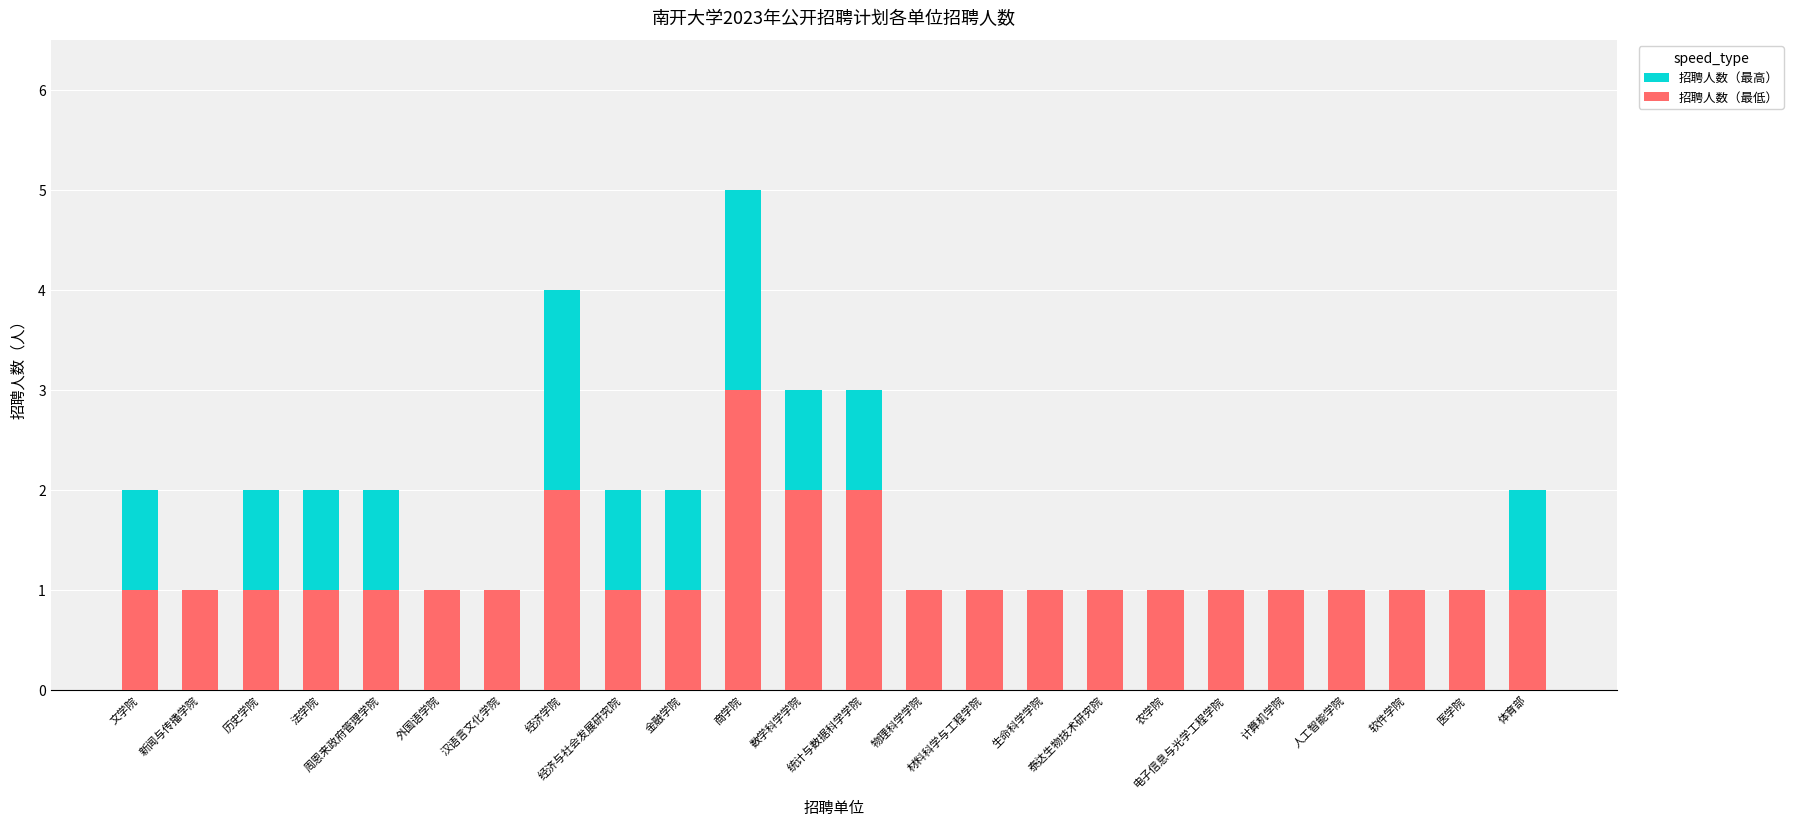

List the series in order of their peak value, lowest first.

招聘人数（最低）, 招聘人数（最高）